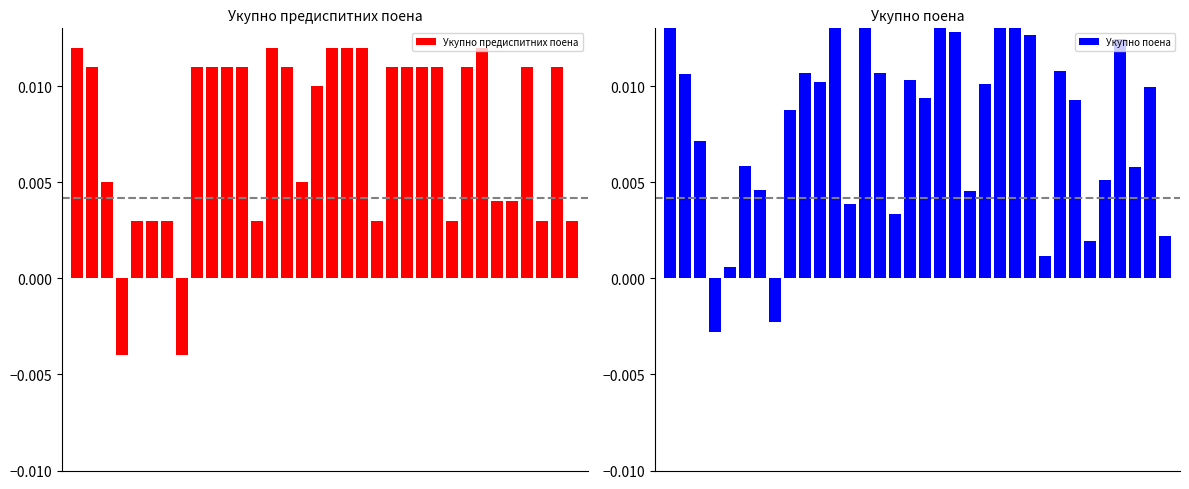

How many negative values does the Укупно поена series have?

2